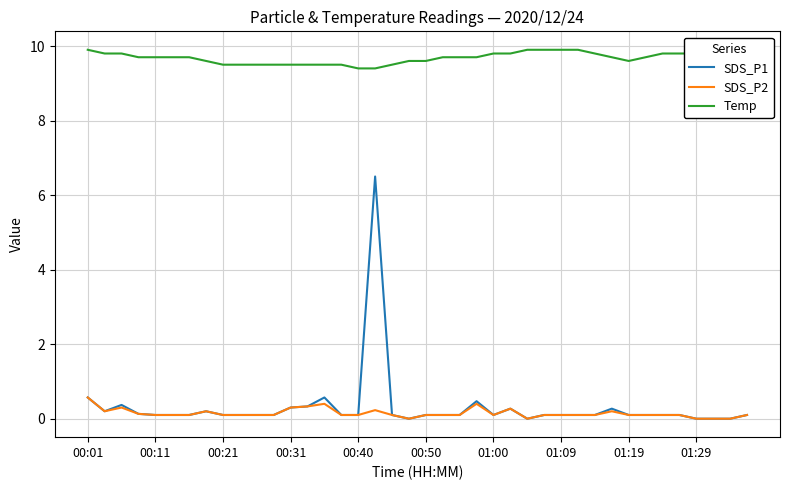

What is the average value of the SDS_P1 series?

0.3